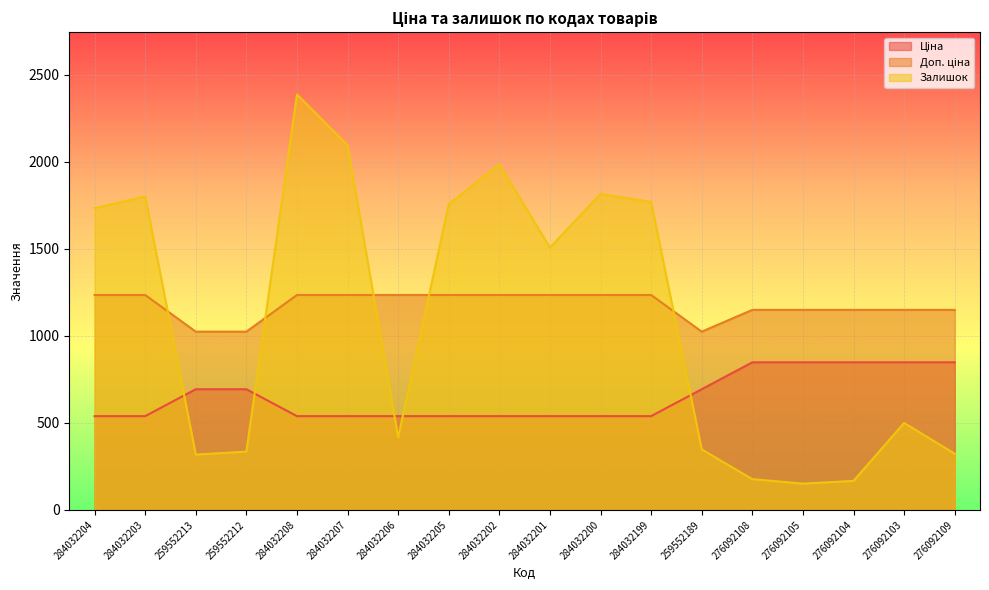

What are all the series names shown in the legend?

Ціна, Доп. ціна, Залишок